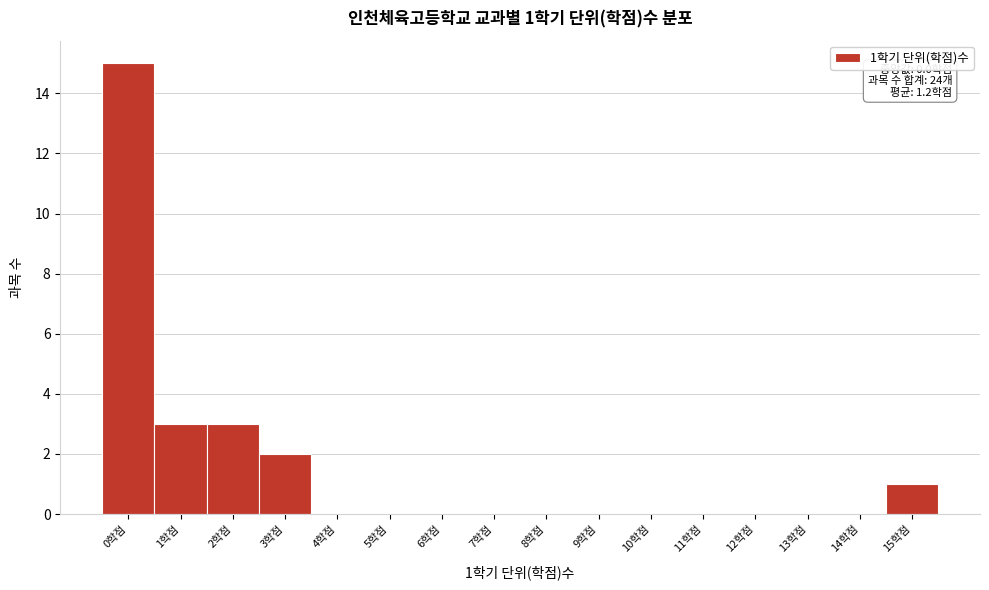

Reading left to right, what are all the values shown in this chart?

0학점=15	1학점=3	2학점=3	3학점=2	4학점=0	5학점=0	6학점=0	7학점=0	8학점=0	9학점=0	10학점=0	11학점=0	12학점=0	13학점=0	14학점=0	15학점=1